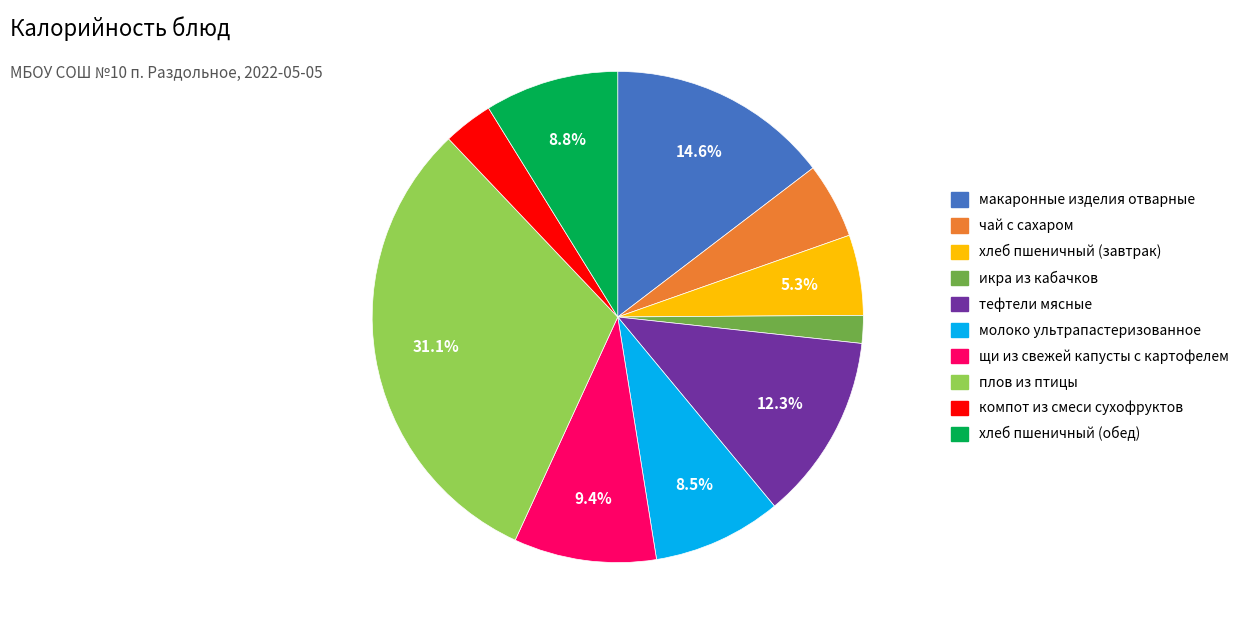

What portion of the pie excludes хлеб пшеничный (завтрак)?

94.7%